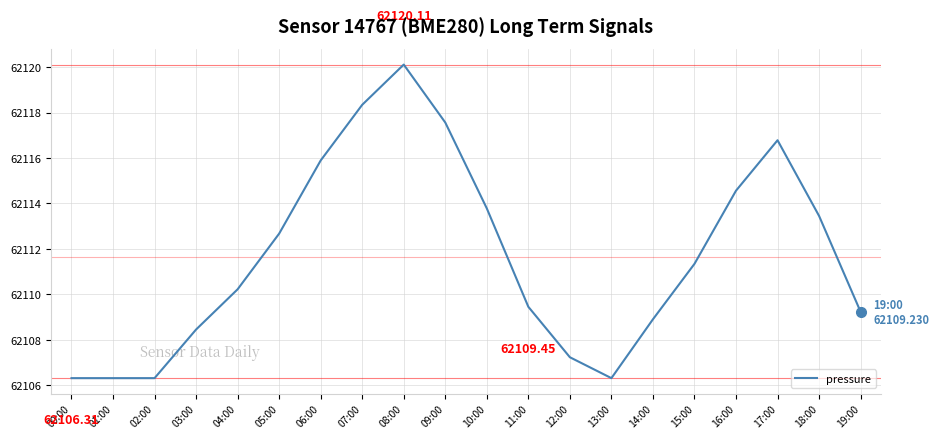

The chart shows a value of 89194.5 at 07:00. True or false?

False